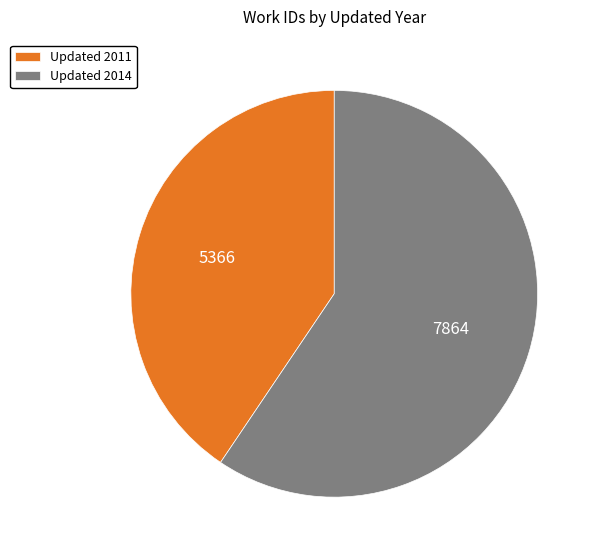

Rank the categories by value from highest to lowest.

Updated 2014, Updated 2011